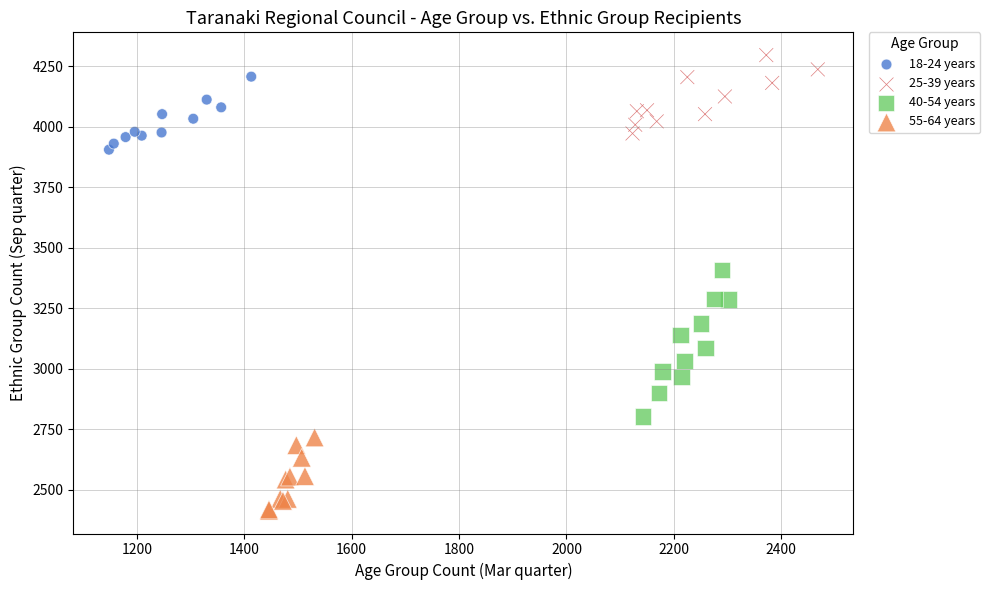

Which series reaches the maximum Y coordinate?

25-39 years